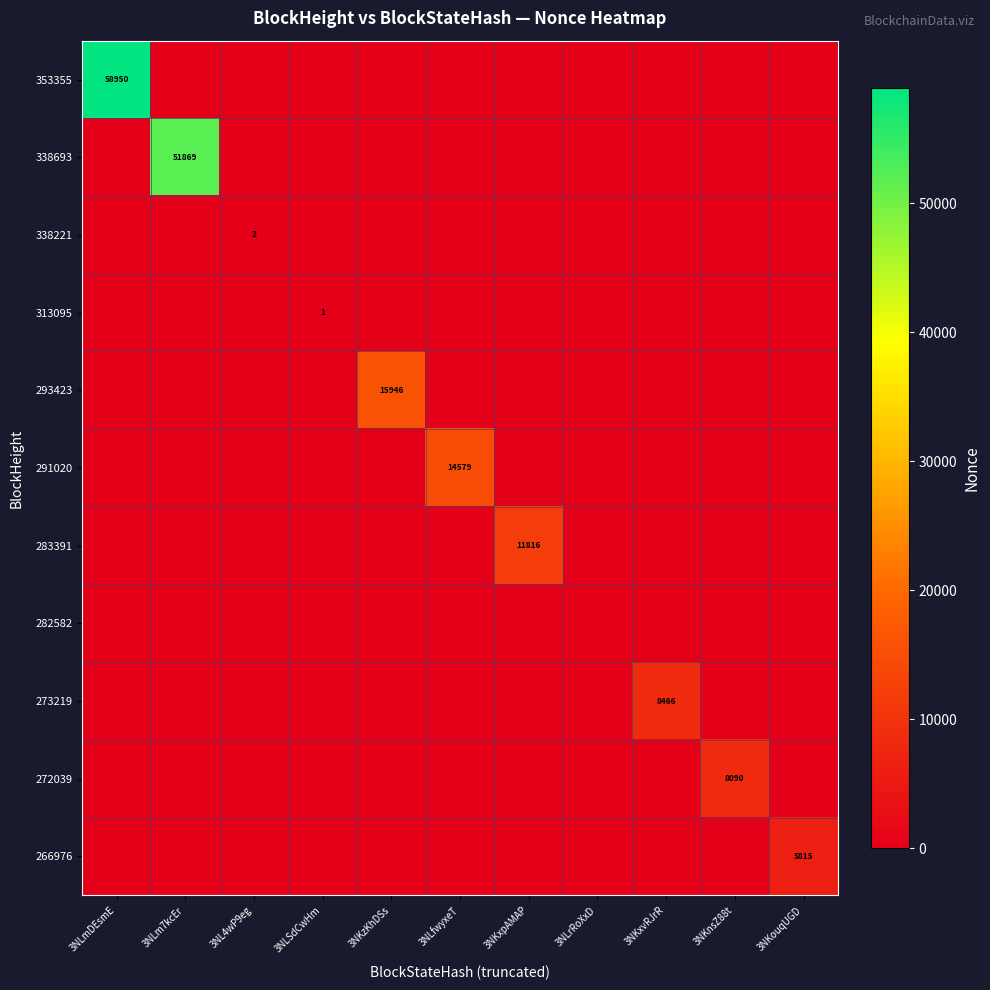

What is the difference between the maximum and minimum values in the 313095 series?

1